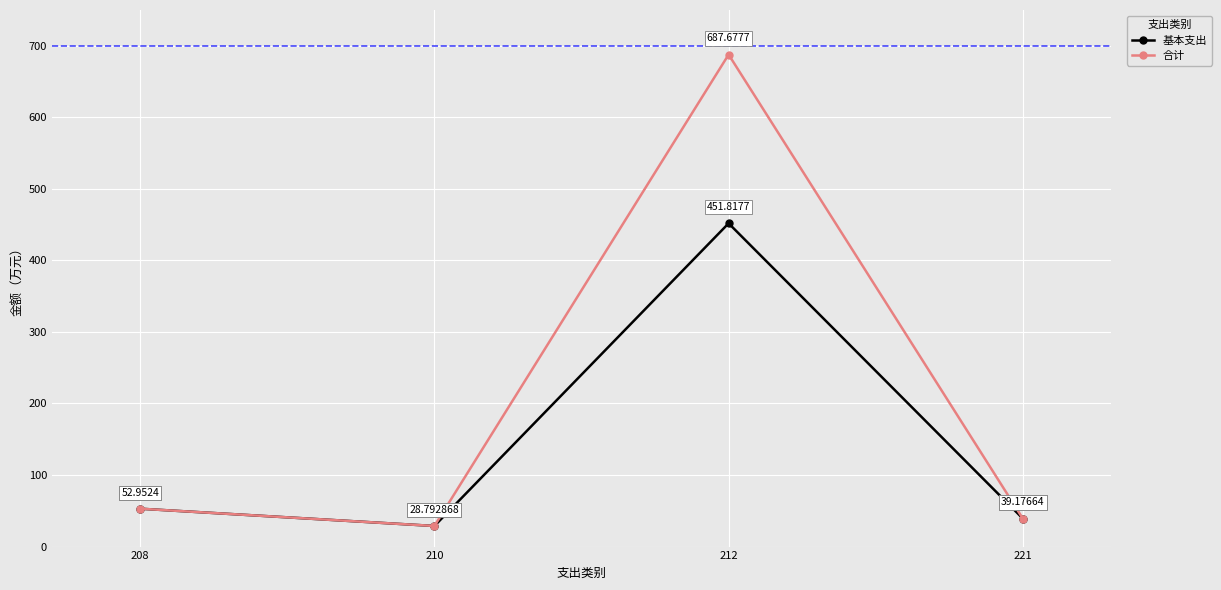

Which category has the lowest value across all series?

210